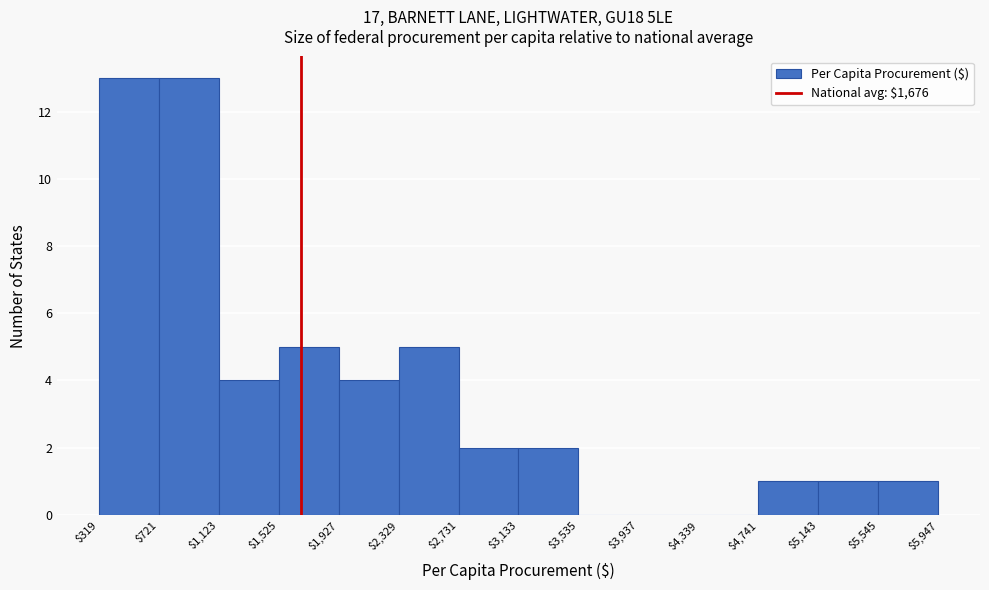

Reading left to right, transcribe this chart: for each bar, give the range it covers on the x-axis and its height. The values are not printed on the chart, so give them approximately, as read against the axis.

$319 to $721: 13
$721 to $1,123: 13
$1,123 to $1,525: 4
$1,525 to $1,927: 5
$1,927 to $2,329: 4
$2,329 to $2,731: 5
$2,731 to $3,133: 2
$3,133 to $3,535: 2
$3,535 to $3,937: 0
$3,937 to $4,339: 0
$4,339 to $4,741: 0
$4,741 to $5,143: 1
$5,143 to $5,545: 1
$5,545 to $5,947: 1